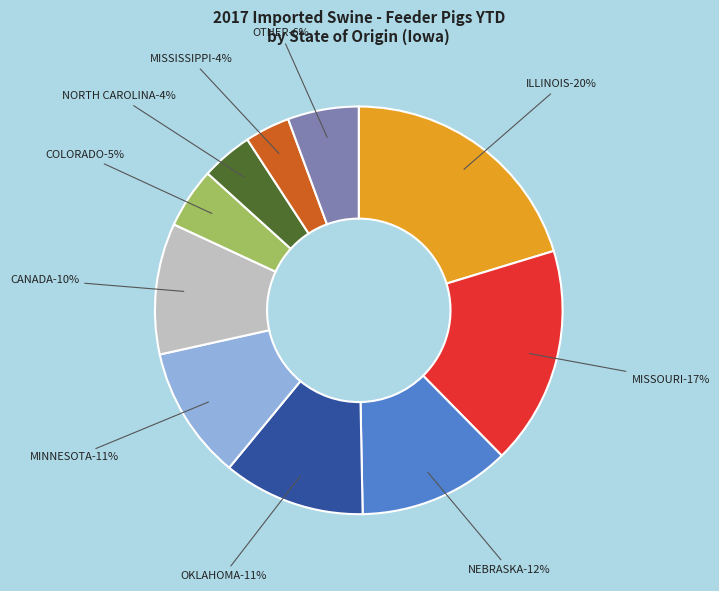

Does CANADA account for over 50% of the chart?

No